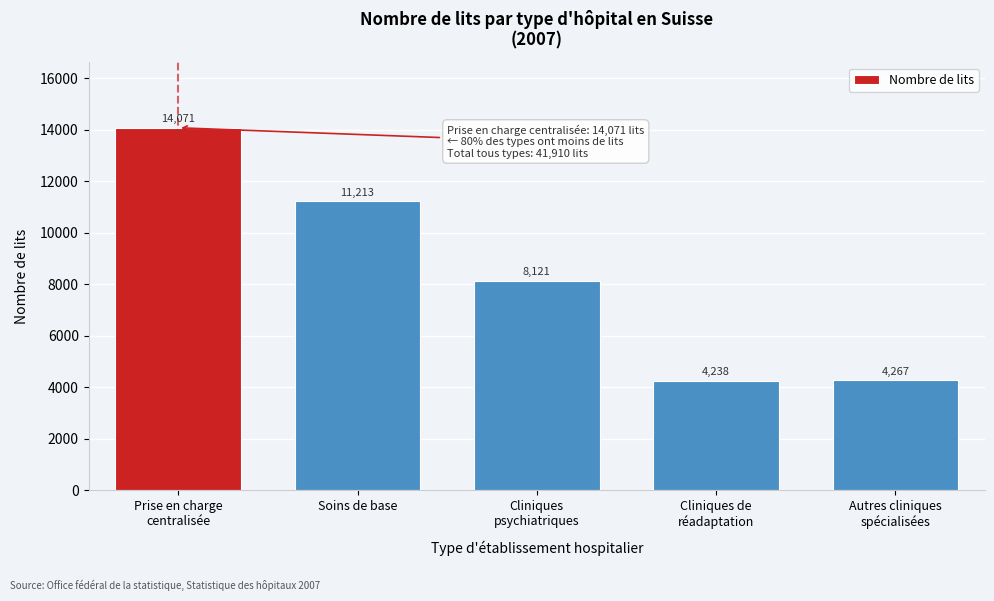

Reading left to right, what are all the values shown in this chart?

14071	11213	8121	4238	4267